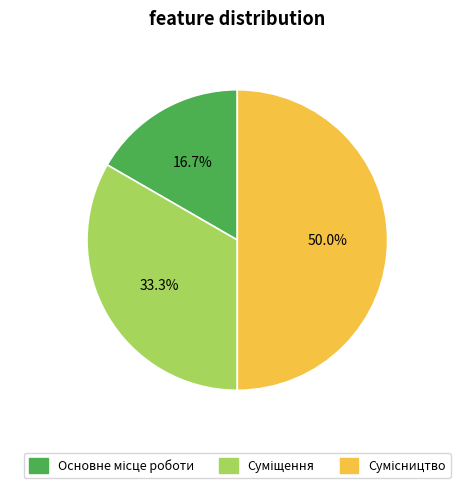

To the nearest percent, what is the average slice percentage?

33%